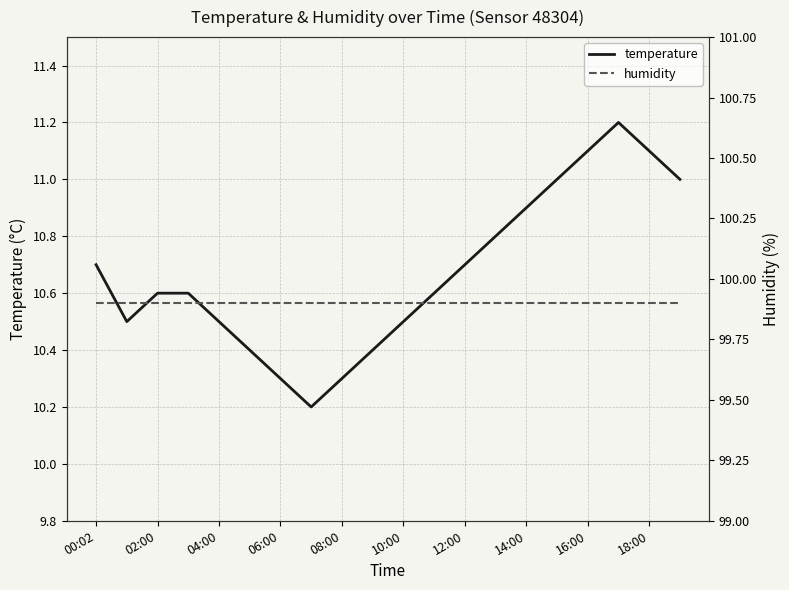

What is the highest value of the humidity series?

99.9